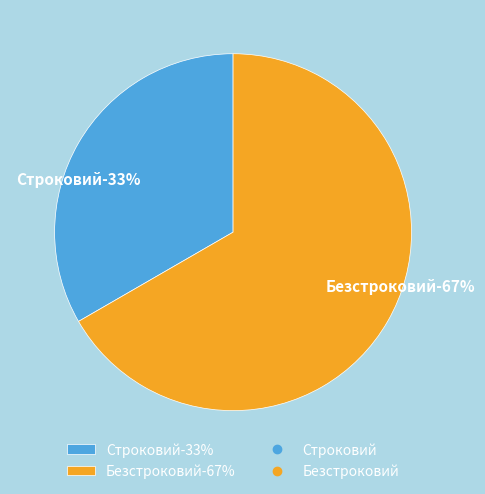

Which category has the biggest portion of the pie?

Безстроковий